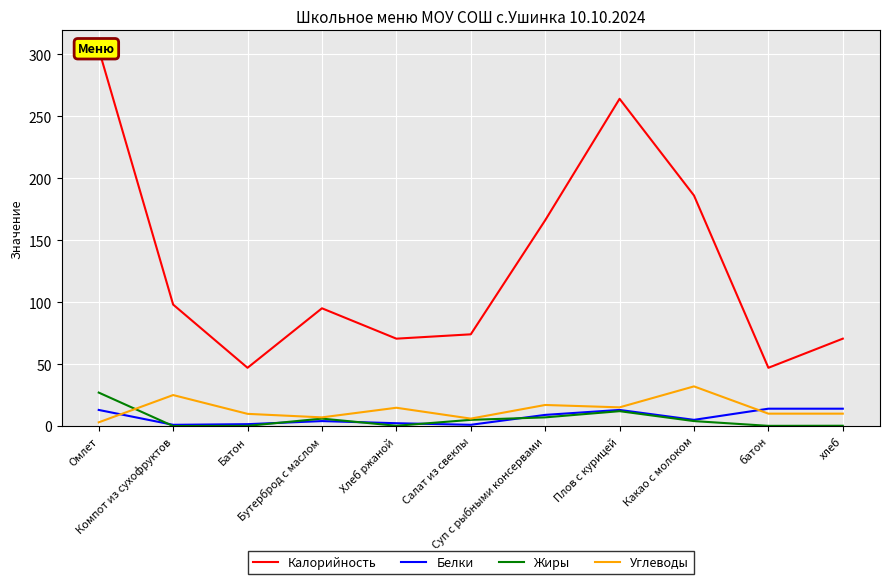

True or false: Жиры has more than 0 interior local peaks.

True